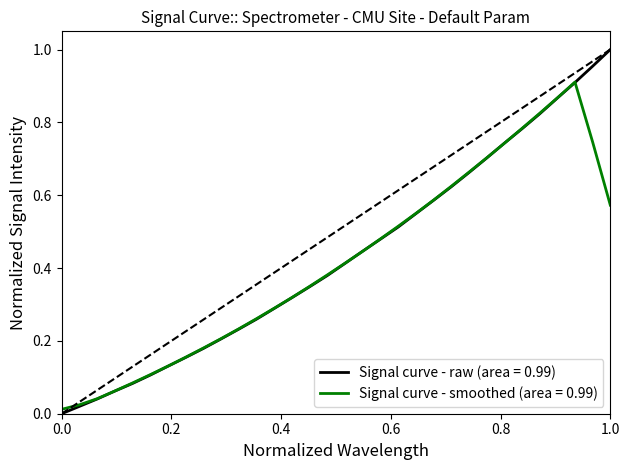

What are all the series names shown in the legend?

Signal curve - raw (area = 0.99), Signal curve - smoothed (area = 0.99)